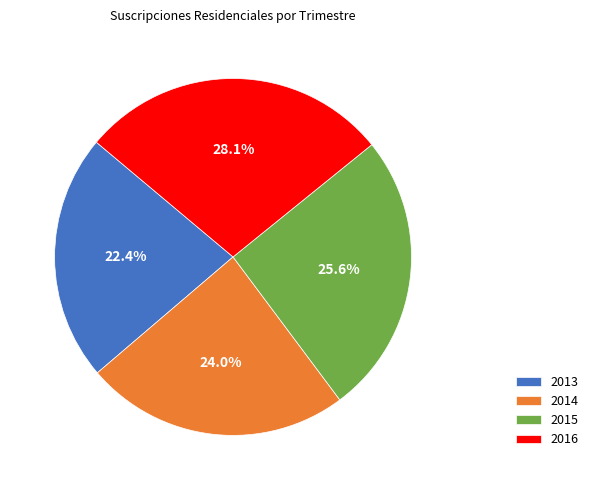

Is there any slice that represents more than half of the pie?

No